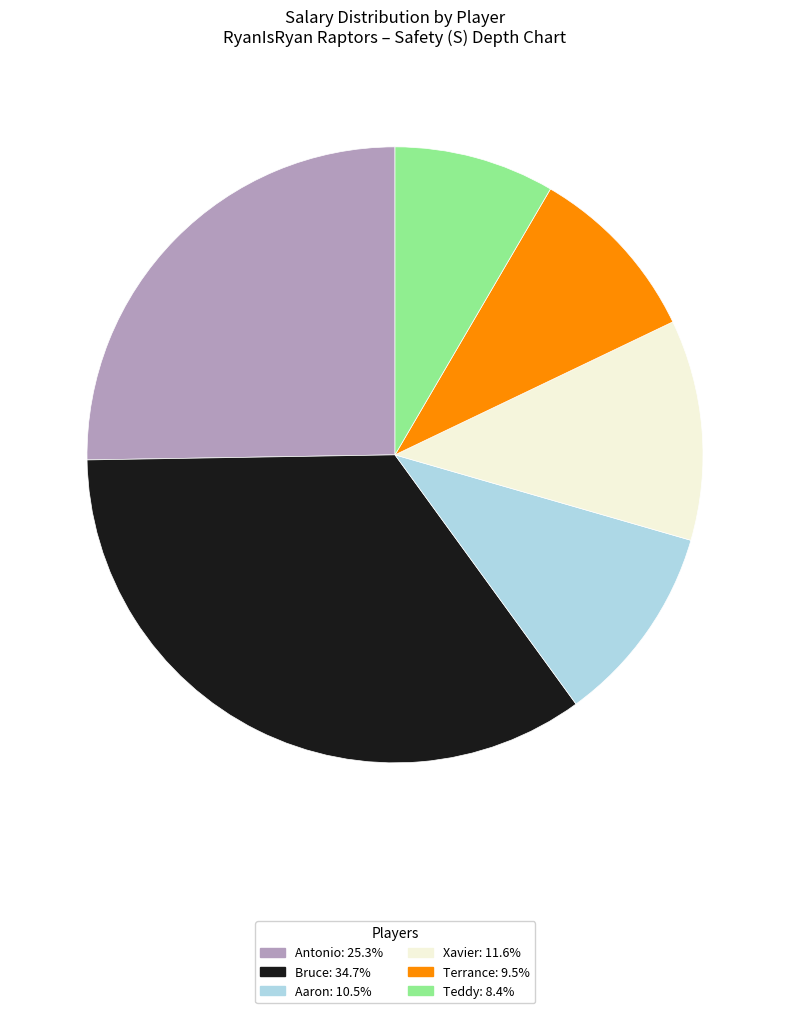

Which category has the smallest portion of the pie?

Teddy